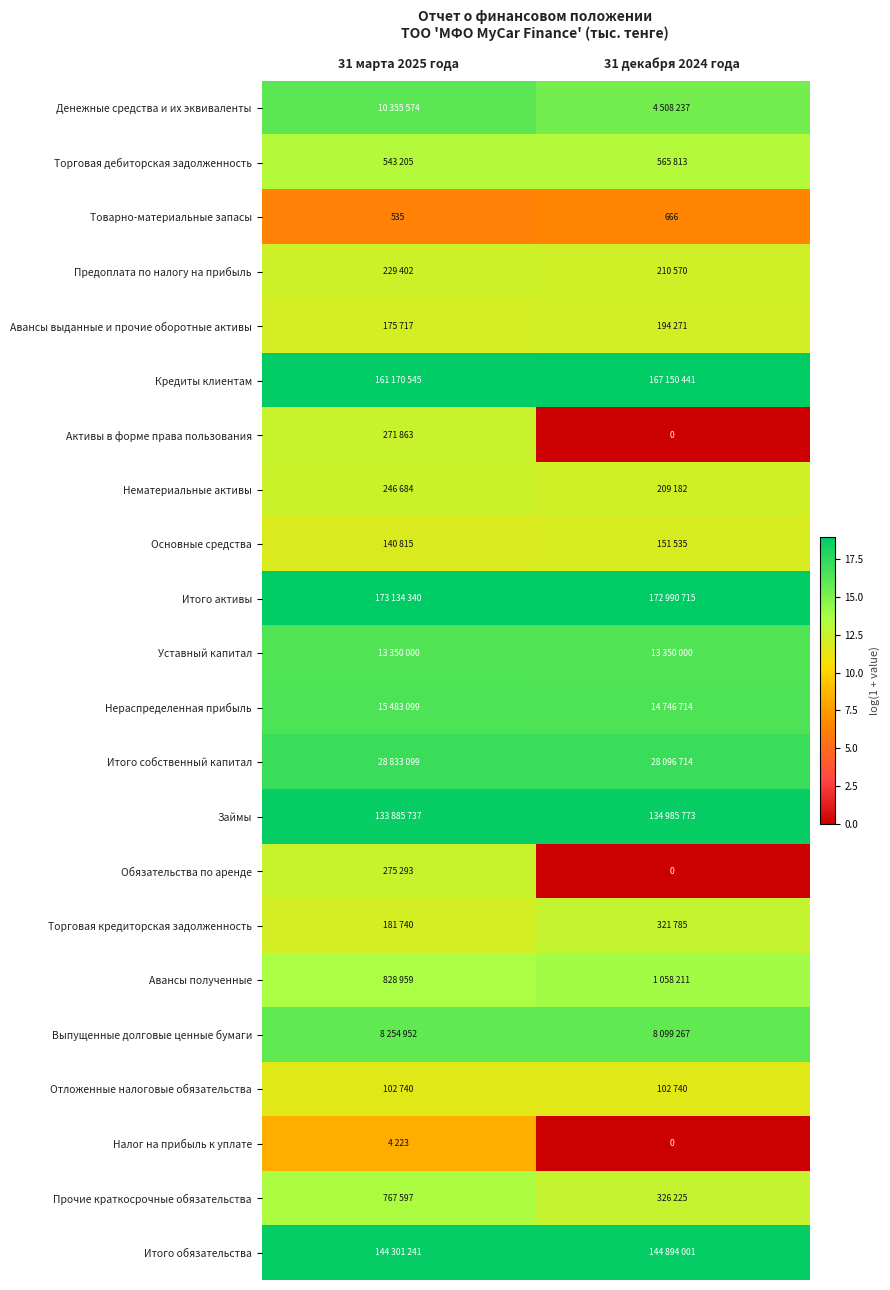

Which has a higher value, 31 марта 2025 года or 31 декабря 2024 года?

31 марта 2025 года